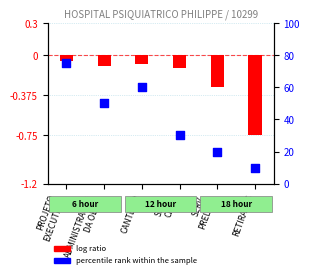

At which category is the sum across all series the highest?

PROJETO
EXECUTIVO